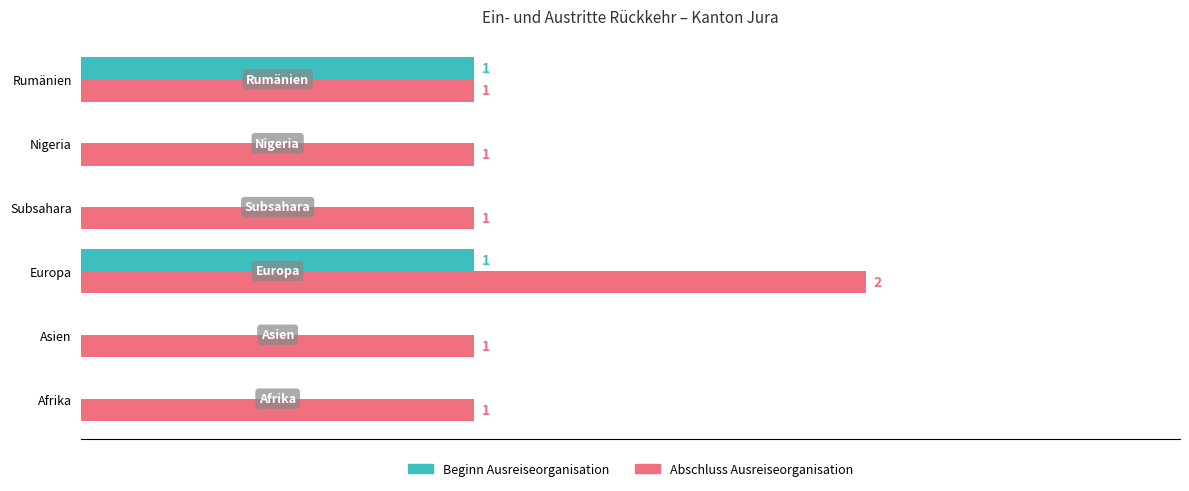

Which series has the largest total across all categories?

Abschluss Ausreiseorganisation